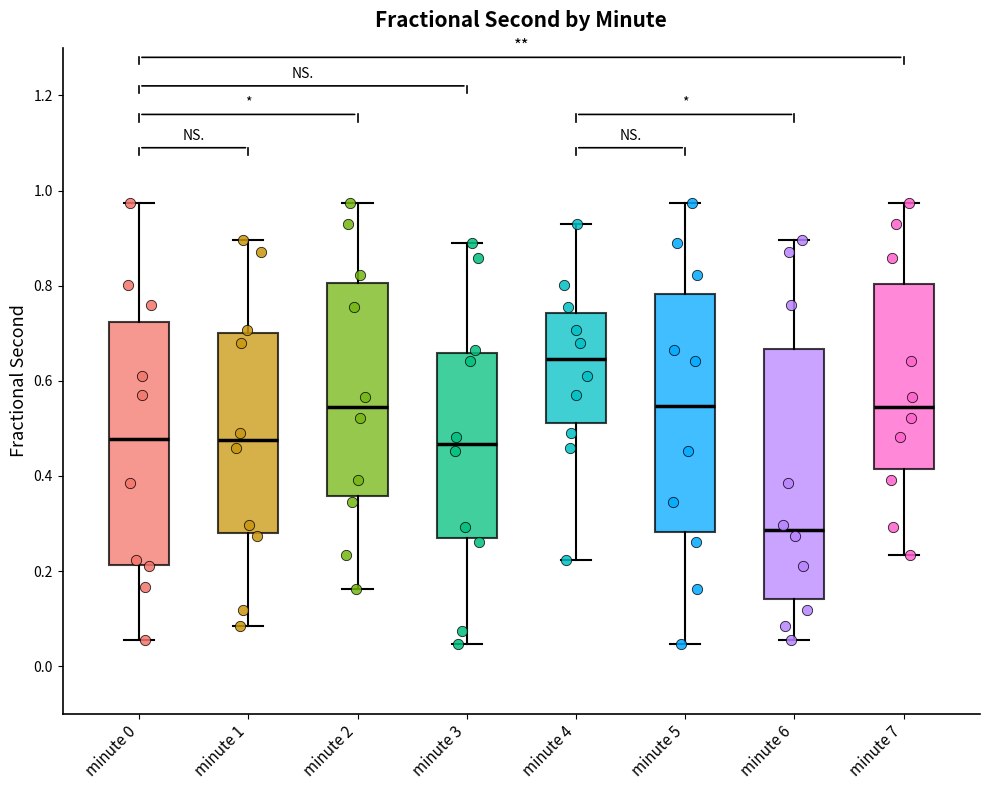

Which box has the highest median line?

minute 4